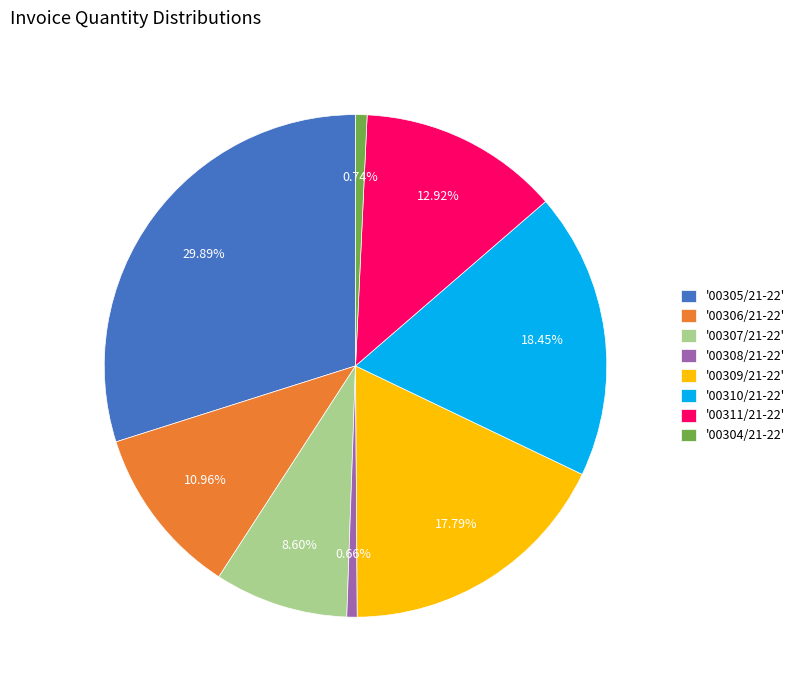

Count the number of slices in the pie.

8